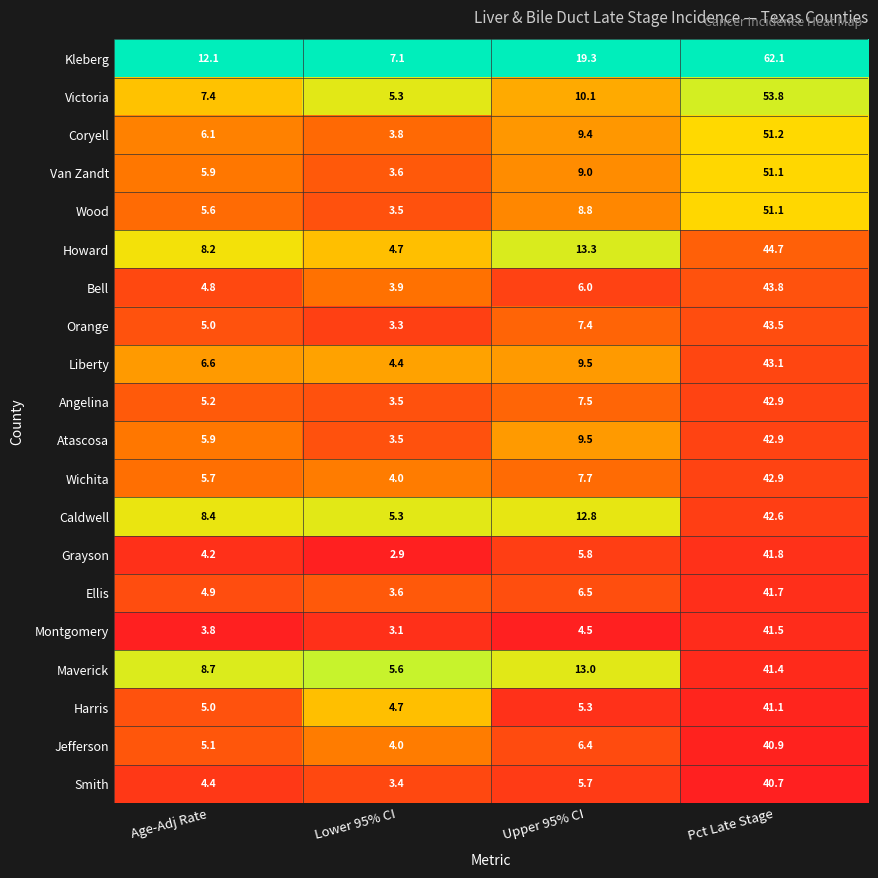

What is the maximum value shown in the chart?

62.1